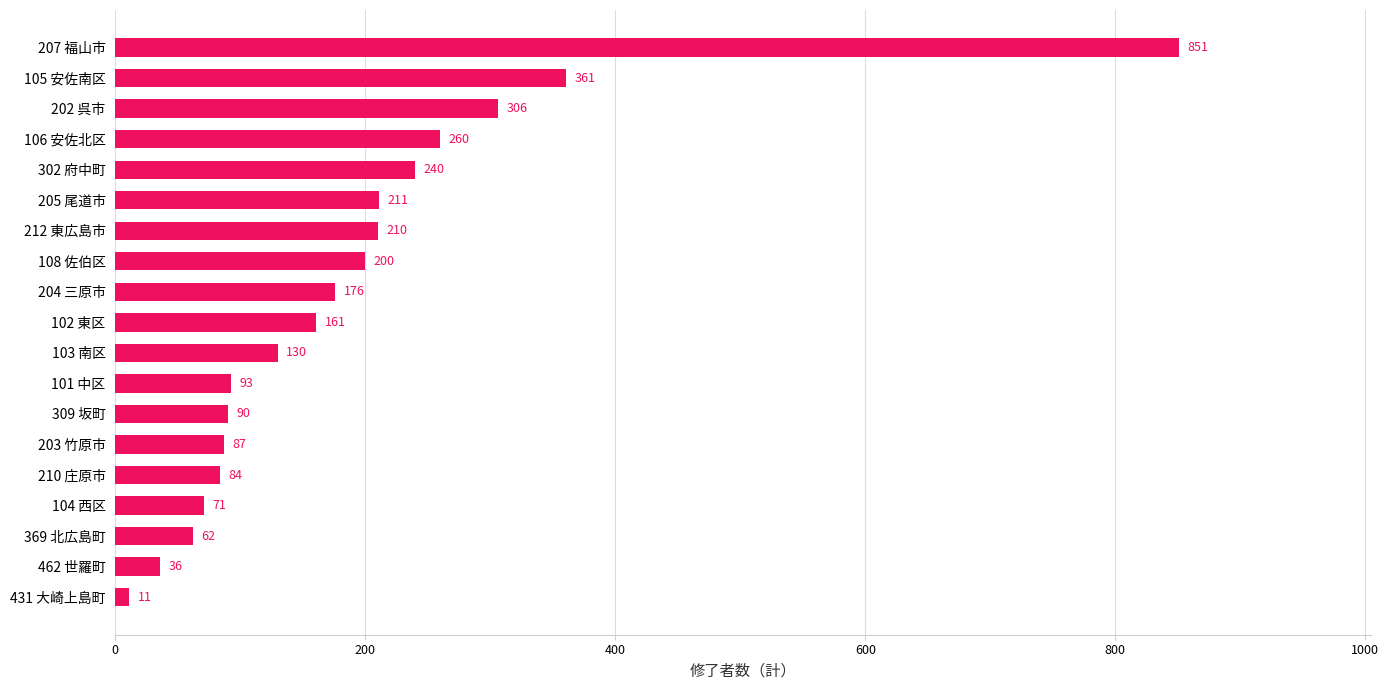

Reading bottom to top, list all the values displayed in this chart.

11	36	62	71	84	87	90	93	130	161	176	200	210	211	240	260	306	361	851